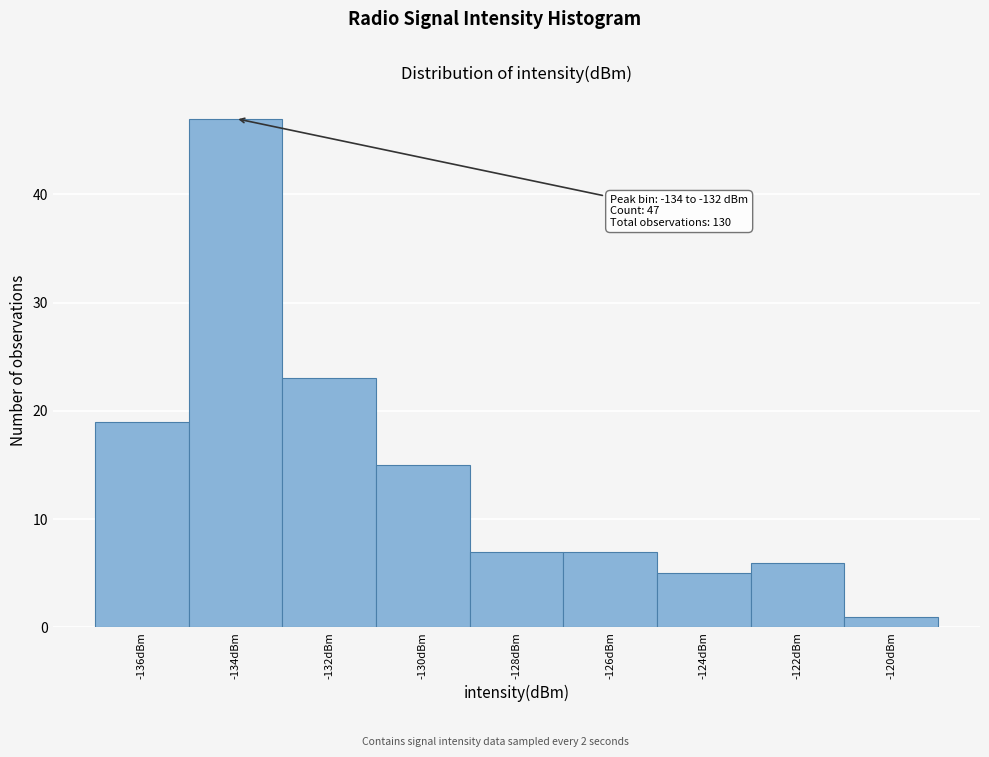

Reading right to left, what are all the values shown in this chart?

-120dBm=1	-122dBm=6	-124dBm=5	-126dBm=7	-128dBm=7	-130dBm=15	-132dBm=23	-134dBm=47	-136dBm=19